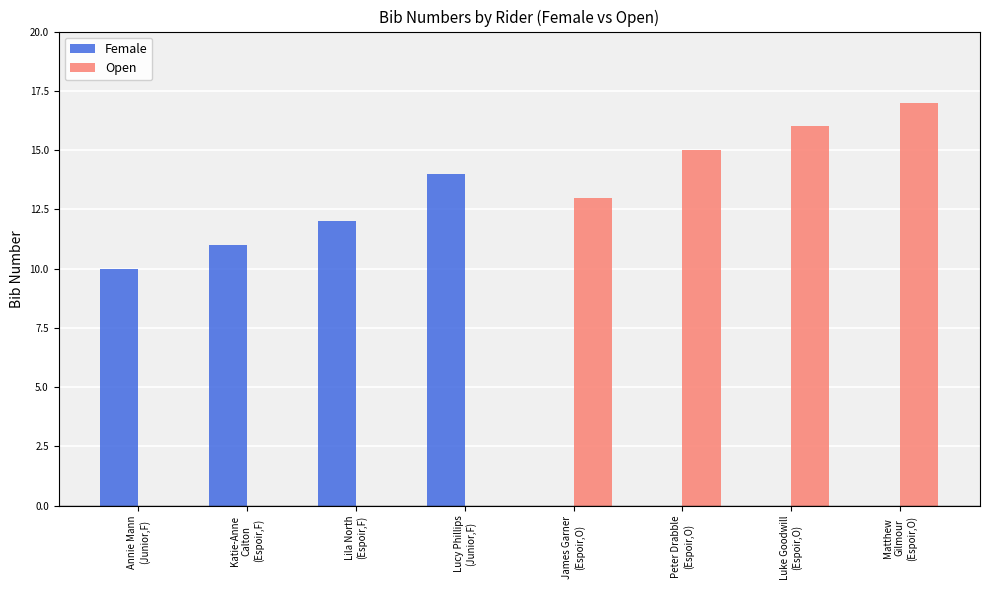

Count the number of categories in the chart.

8